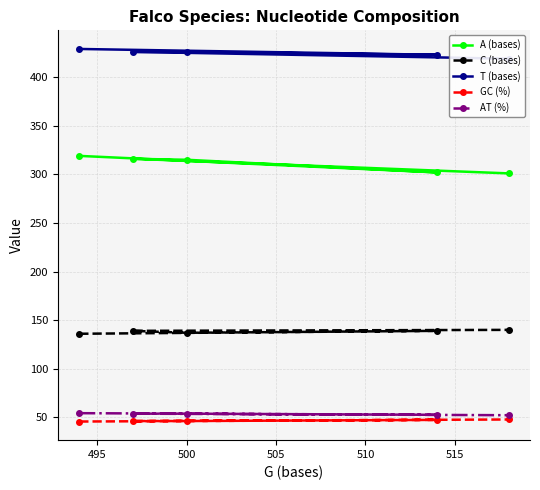

What is the lowest value of the A (bases) series?

301.0